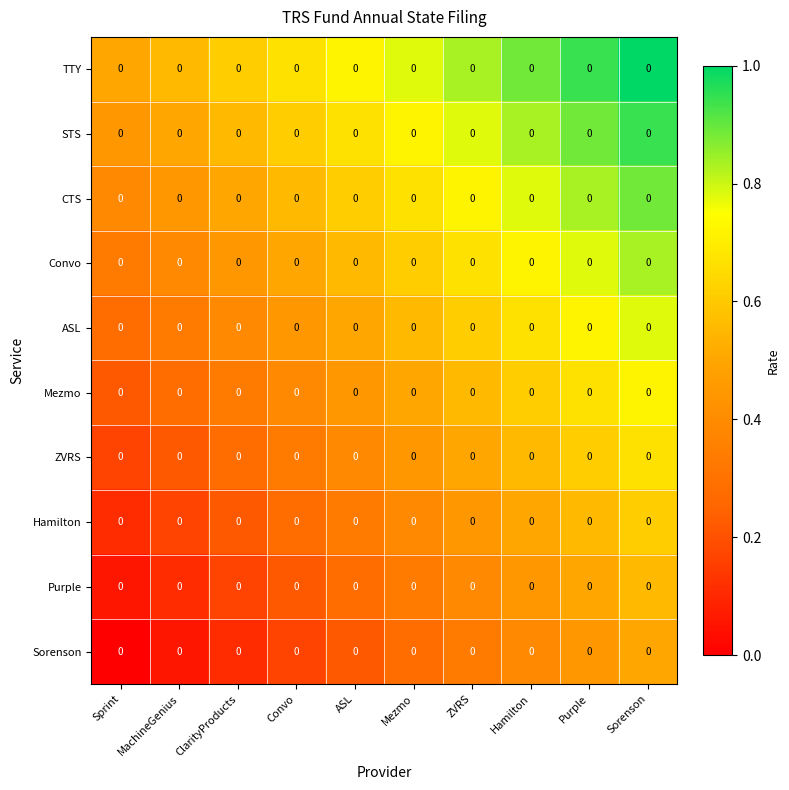

Reading left to right, what are all the values shown in this chart?

TTY: Sprint=0.0	MachineGenius=0.0	ClarityProducts=0.0	Convo=0.0	ASL=0.0	Mezmo=0.0	ZVRS=0.0	Hamilton=0.0	Purple=0.0	Sorenson=0.0
STS: Sprint=0.0	MachineGenius=0.0	ClarityProducts=0.0	Convo=0.0	ASL=0.0	Mezmo=0.0	ZVRS=0.0	Hamilton=0.0	Purple=0.0	Sorenson=0.0
CTS: Sprint=0.0	MachineGenius=0.0	ClarityProducts=0.0	Convo=0.0	ASL=0.0	Mezmo=0.0	ZVRS=0.0	Hamilton=0.0	Purple=0.0	Sorenson=0.0
Convo: Sprint=0.0	MachineGenius=0.0	ClarityProducts=0.0	Convo=0.0	ASL=0.0	Mezmo=0.0	ZVRS=0.0	Hamilton=0.0	Purple=0.0	Sorenson=0.0
ASL: Sprint=0.0	MachineGenius=0.0	ClarityProducts=0.0	Convo=0.0	ASL=0.0	Mezmo=0.0	ZVRS=0.0	Hamilton=0.0	Purple=0.0	Sorenson=0.0
Mezmo: Sprint=0.0	MachineGenius=0.0	ClarityProducts=0.0	Convo=0.0	ASL=0.0	Mezmo=0.0	ZVRS=0.0	Hamilton=0.0	Purple=0.0	Sorenson=0.0
ZVRS: Sprint=0.0	MachineGenius=0.0	ClarityProducts=0.0	Convo=0.0	ASL=0.0	Mezmo=0.0	ZVRS=0.0	Hamilton=0.0	Purple=0.0	Sorenson=0.0
Hamilton: Sprint=0.0	MachineGenius=0.0	ClarityProducts=0.0	Convo=0.0	ASL=0.0	Mezmo=0.0	ZVRS=0.0	Hamilton=0.0	Purple=0.0	Sorenson=0.0
Purple: Sprint=0.0	MachineGenius=0.0	ClarityProducts=0.0	Convo=0.0	ASL=0.0	Mezmo=0.0	ZVRS=0.0	Hamilton=0.0	Purple=0.0	Sorenson=0.0
Sorenson: Sprint=0.0	MachineGenius=0.0	ClarityProducts=0.0	Convo=0.0	ASL=0.0	Mezmo=0.0	ZVRS=0.0	Hamilton=0.0	Purple=0.0	Sorenson=0.0